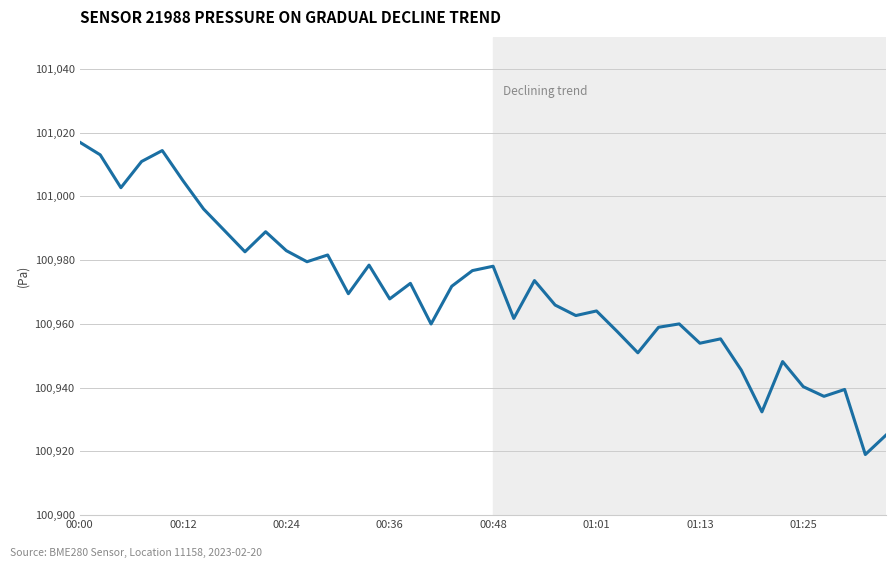

What is the minimum value shown in the chart?

100919.0